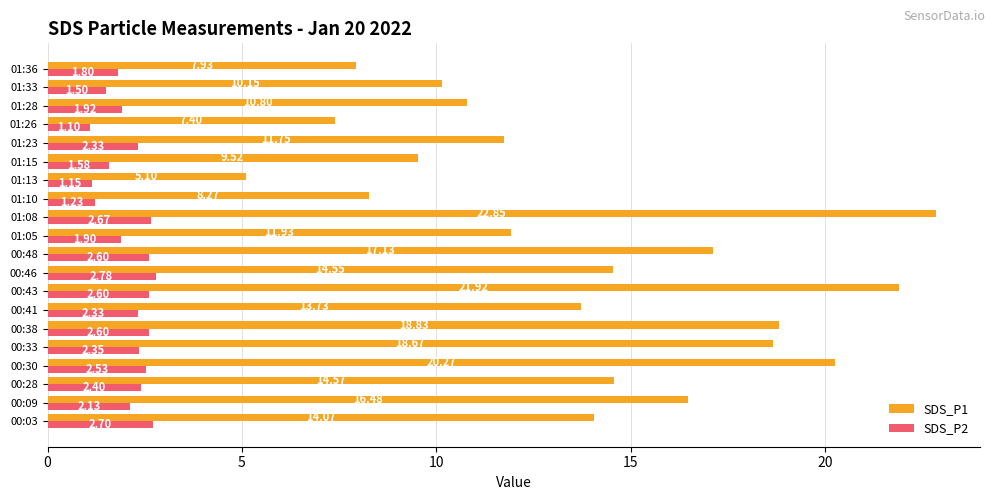

What is the difference between the SDS_P1 values at 01:15 and 00:46?

5.0